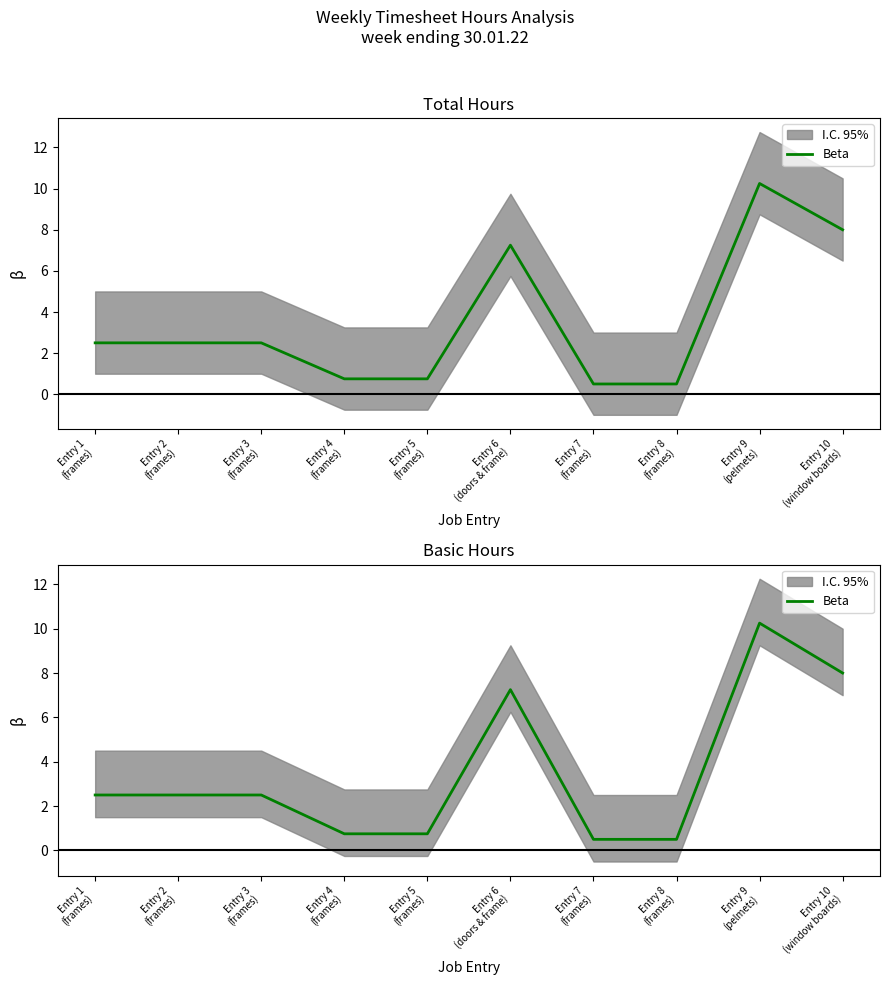

What is the average value?

3.5